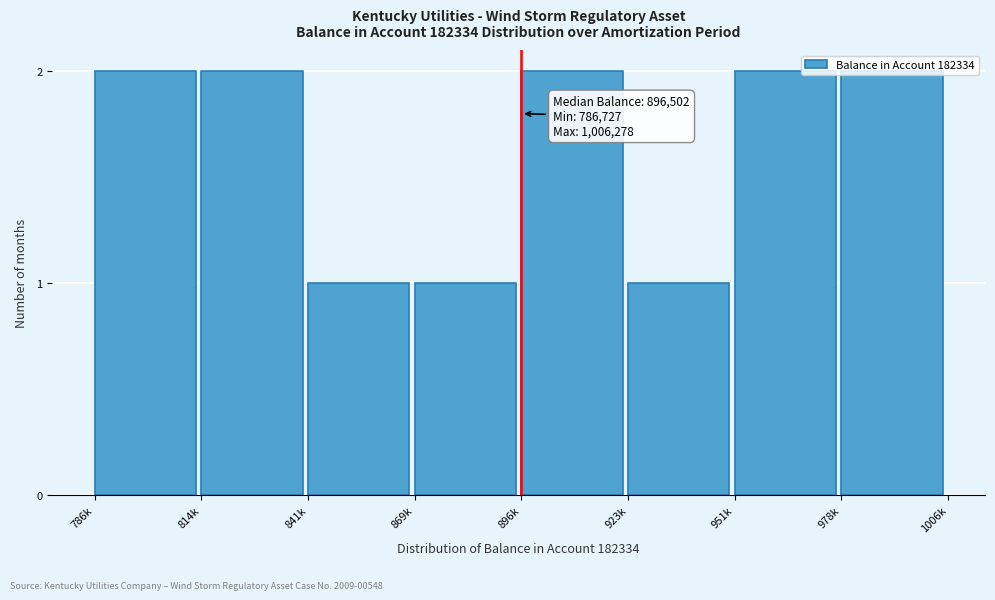

Approximately how many times larger is the value at 923k compared to 896k?

0.5